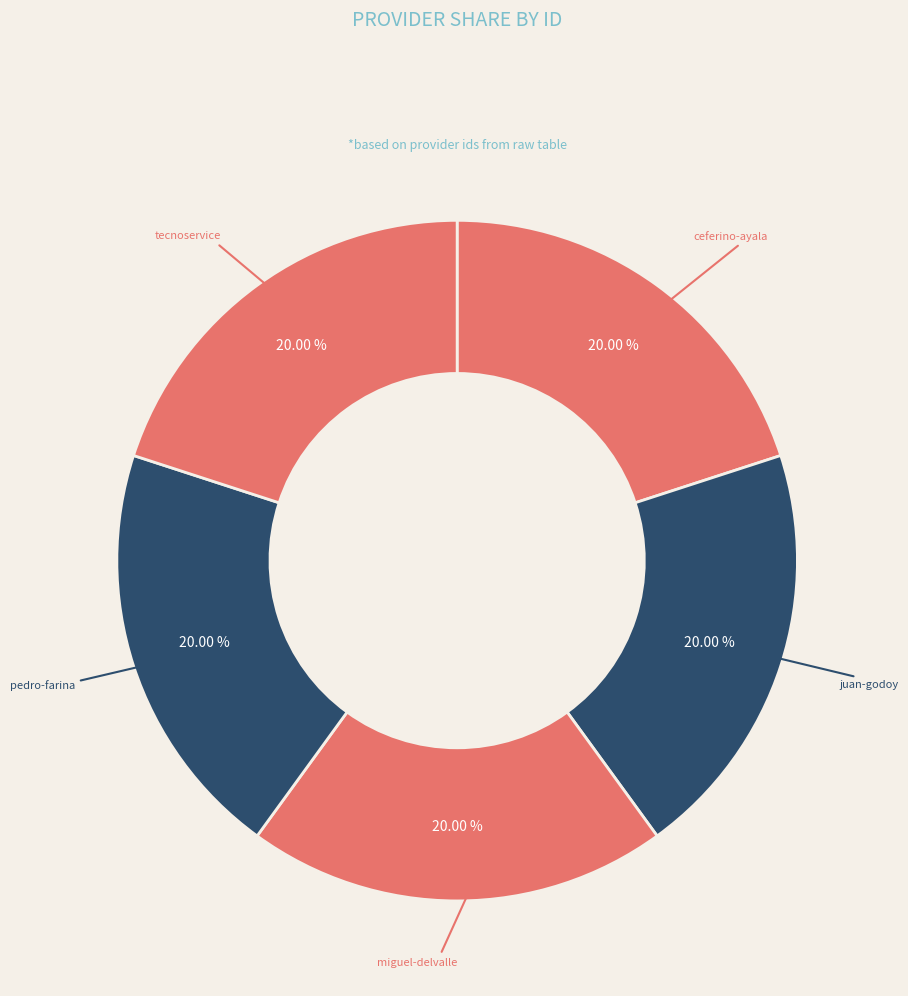

Count the number of slices in the pie.

5